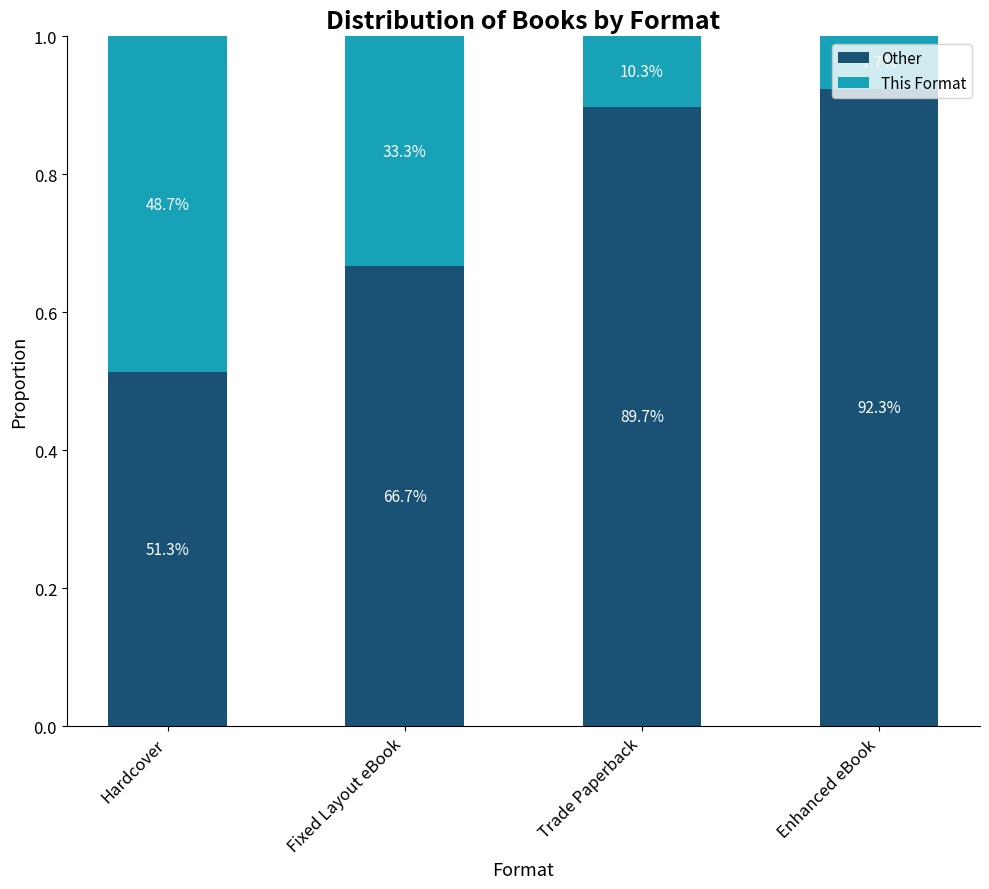

At Trade Paperback, list the series in order from largest to smallest.

Other, This Format